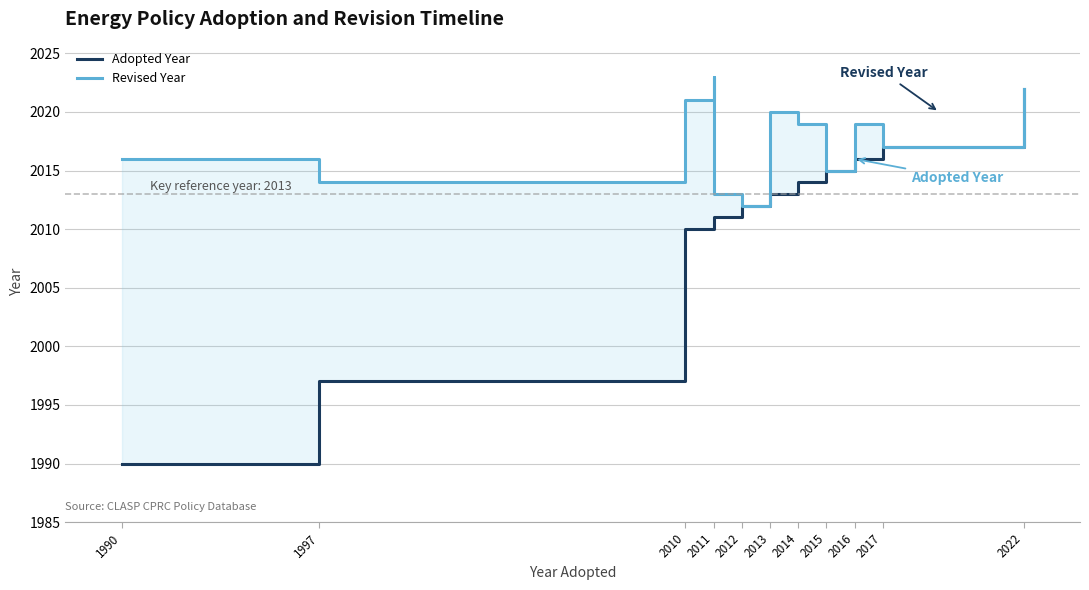

Reading left to right, transcribe all the data shown in this chart.

Adopted Year: 1990	1997	2010	2011	2011	2012	2013	2014	2015	2015	2016	2017	2022
Revised Year: 2016	2014	2021	2023	2013	2012	2020	2019	2015	2015	2019	2017	2022